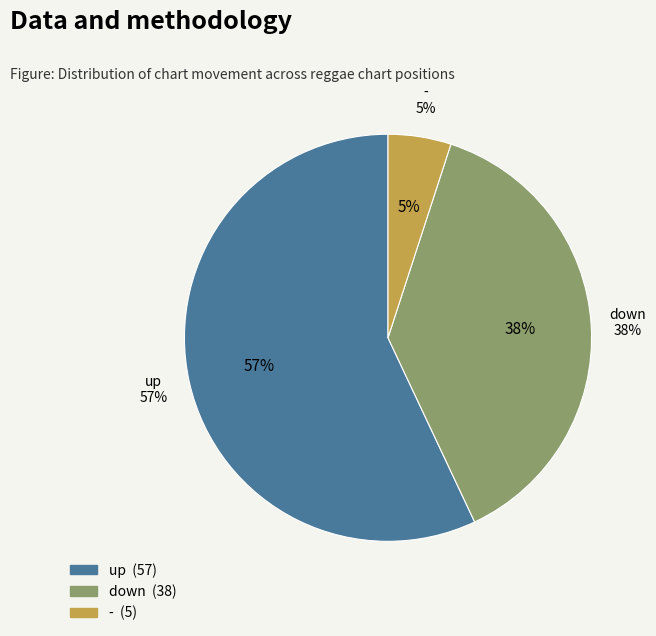

Count the number of slices in the pie.

3